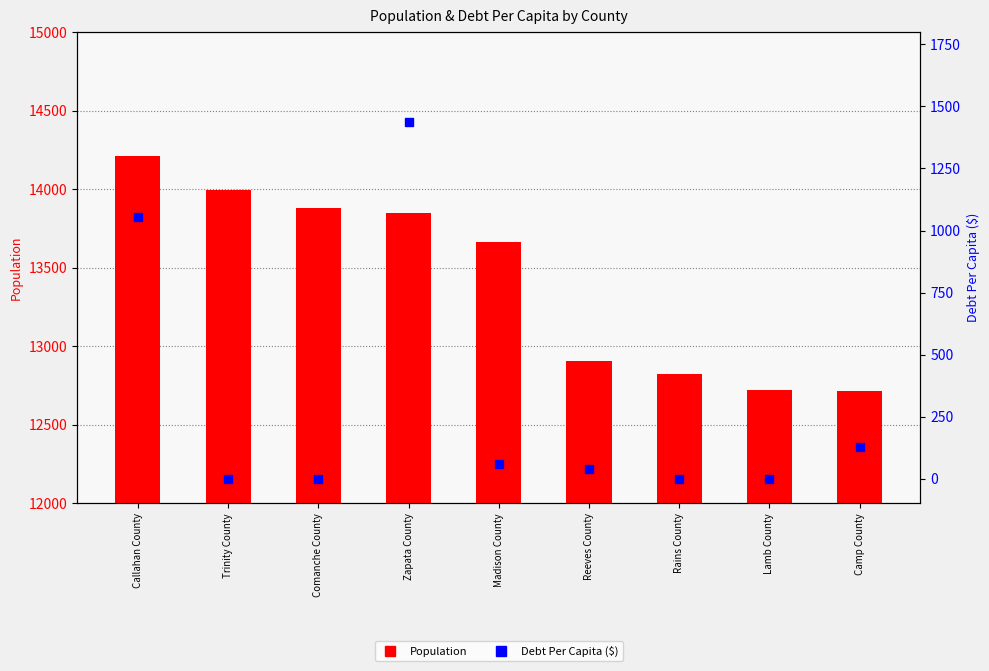

At how many categories does at least one series exceed 7937?

9